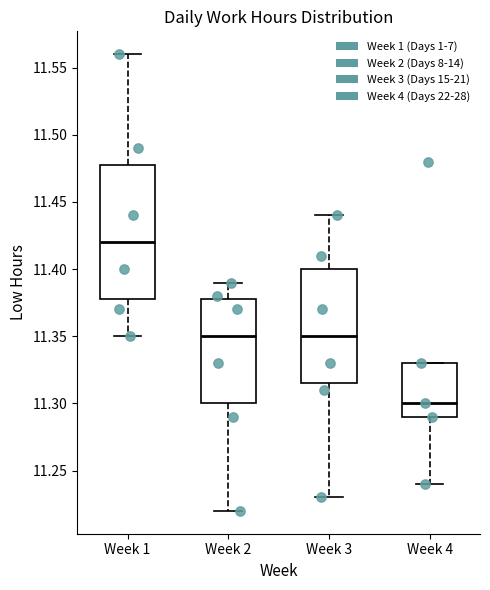

Which box has the highest median line?

Week 1